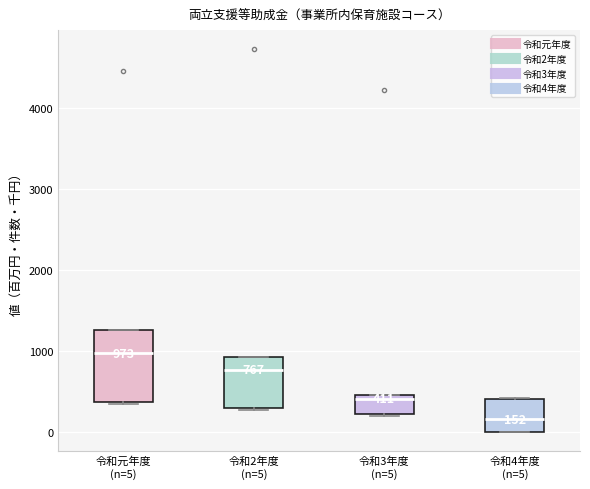

Which box's median line is the highest?

令和元年度 (n=5)